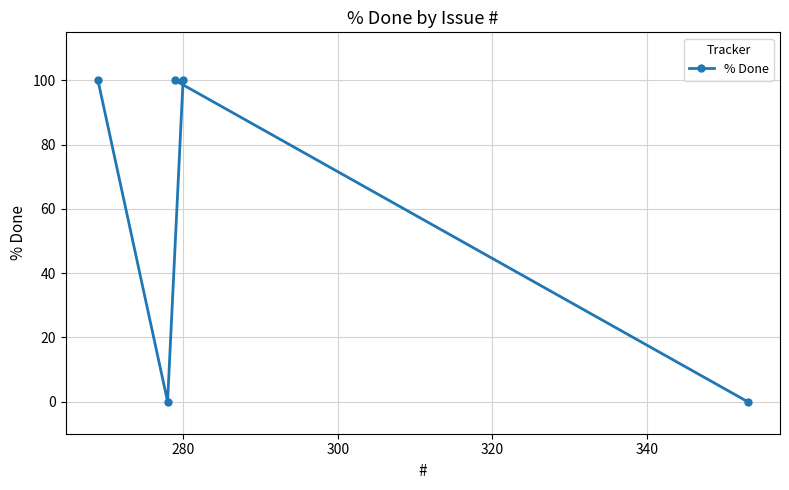

Does the chart display data point markers on the line(s)?

Yes